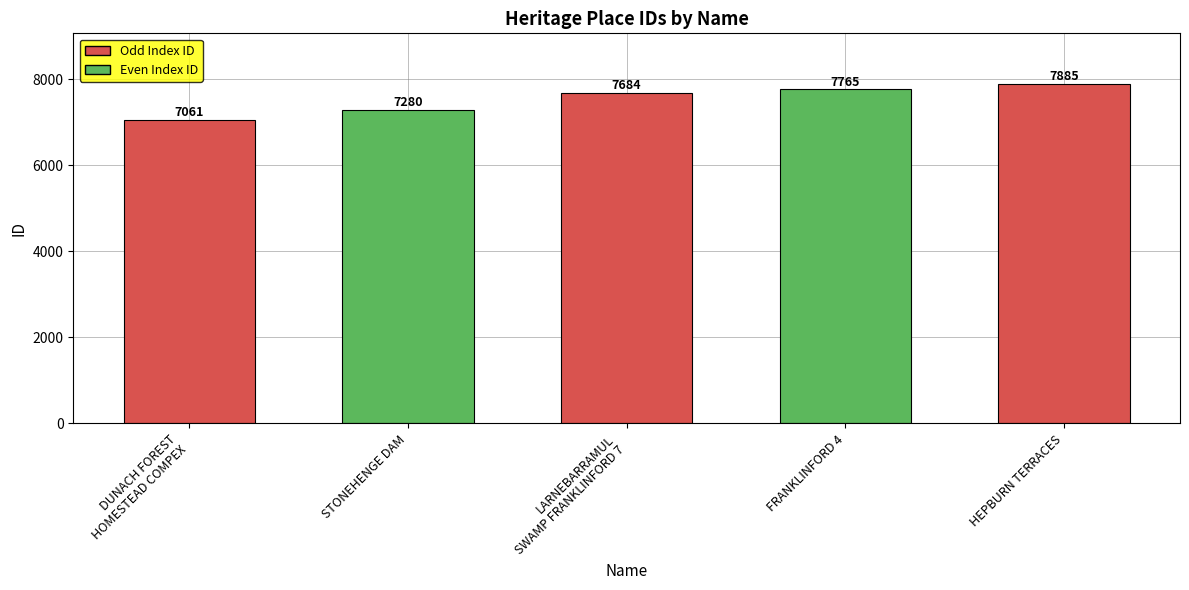

Approximately how many times larger is the value at LARNEBARRAMUL
SWAMP FRANKLINFORD 7 compared to FRANKLINFORD 4?

1.0